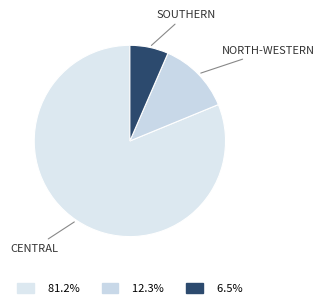

How many segments does this pie chart have?

3